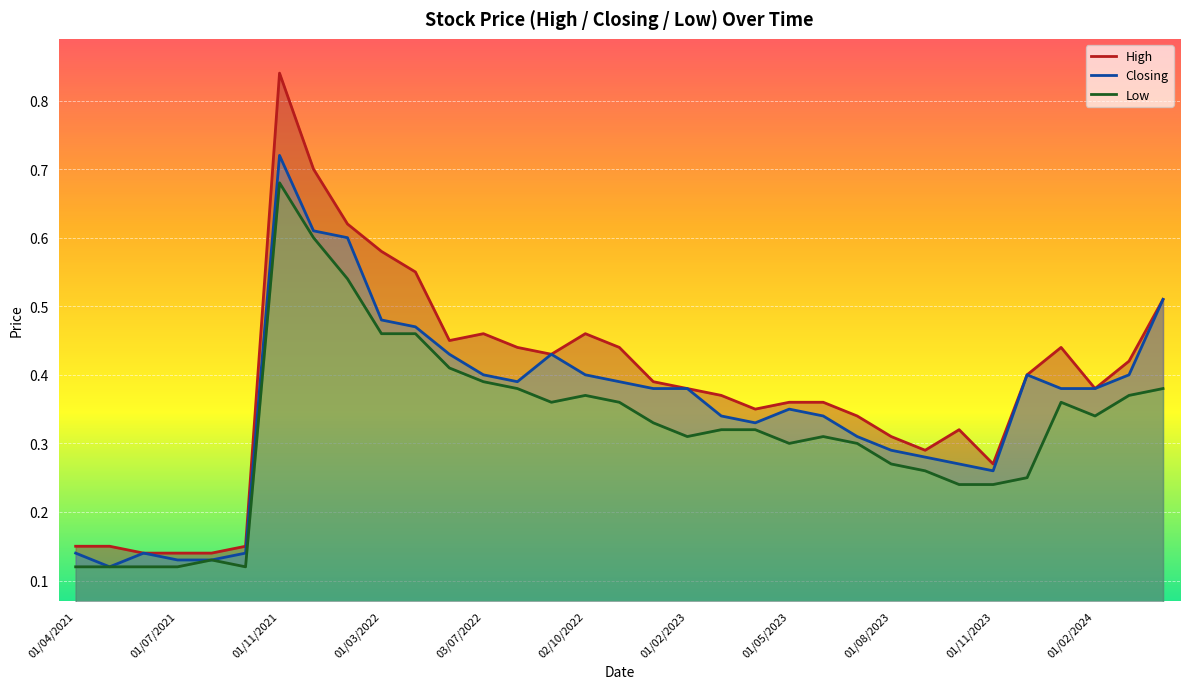

The Closing series shows 0.2 at 01/08/2023. True or false?

False